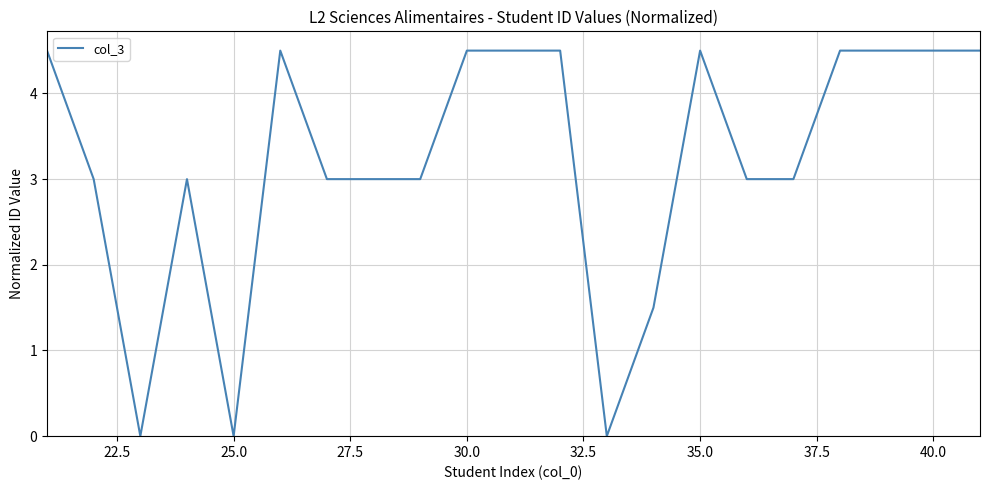

What is the maximum value shown in the chart?

4.5